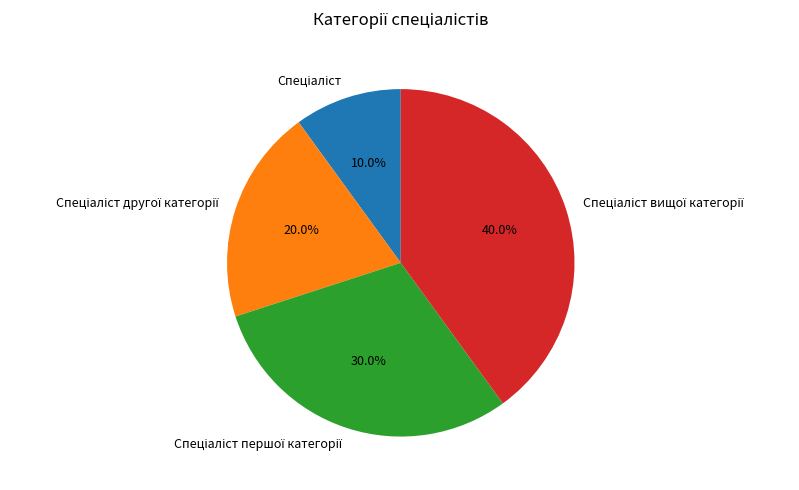

To the nearest percent, what is the average slice percentage?

25%